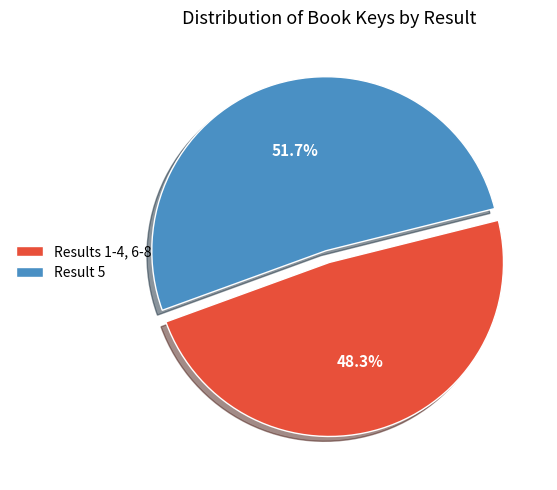

Which slice is the largest?

Result 5